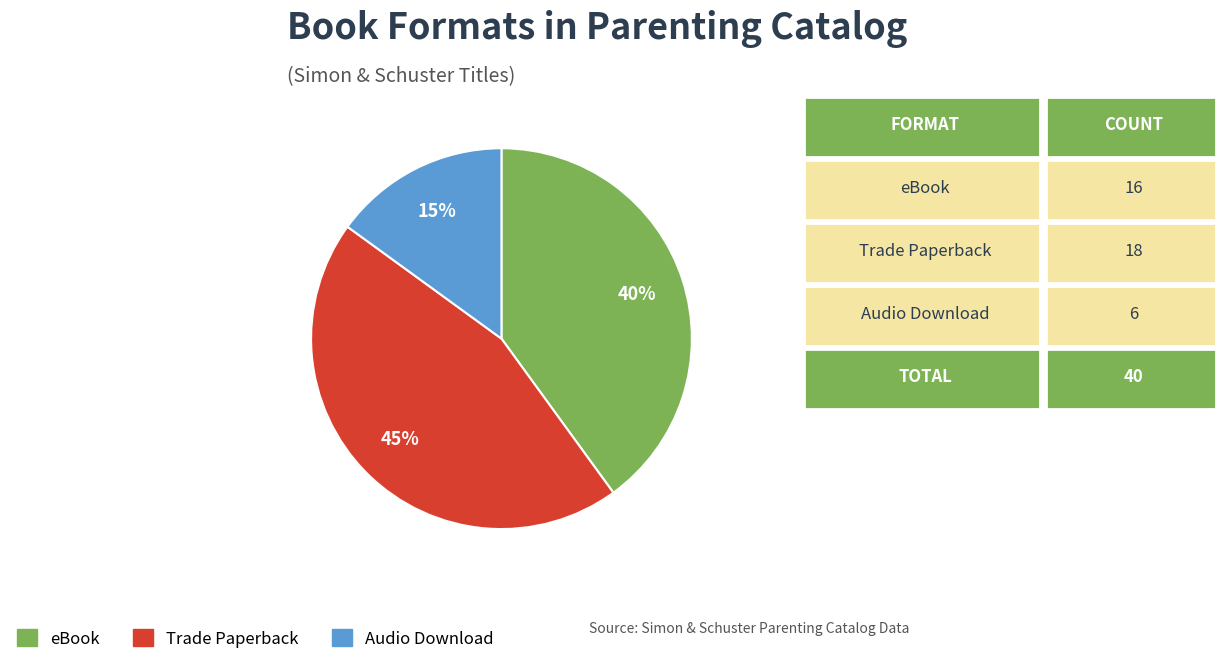

To the nearest percent, what is the difference between the largest and smallest slice percentages?

30%